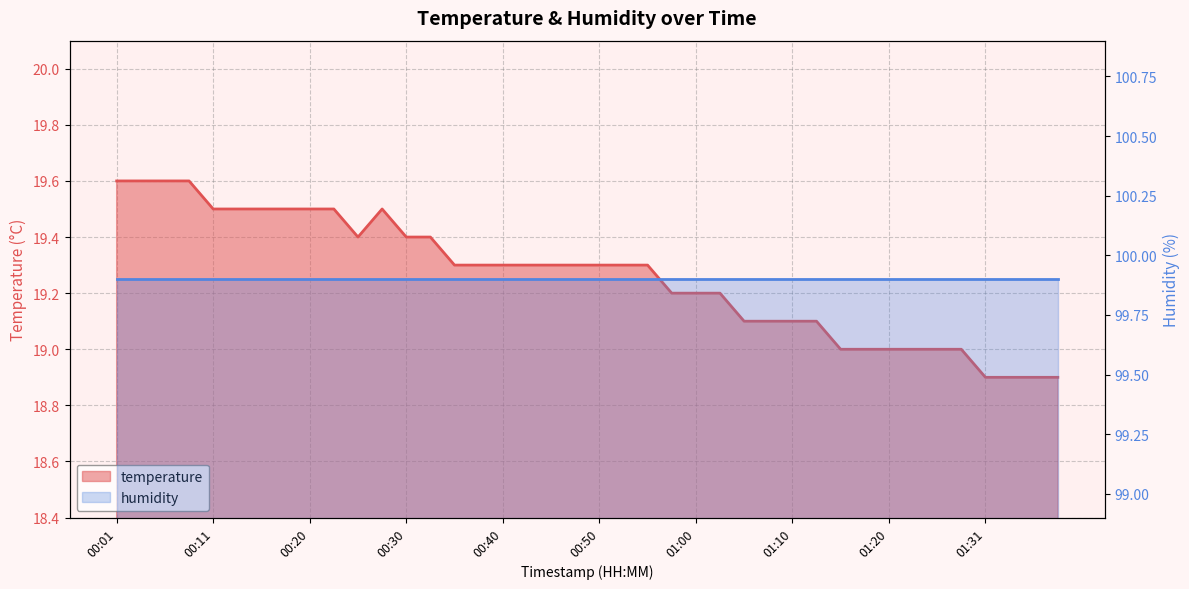

Does the chart have visible grid lines?

Yes